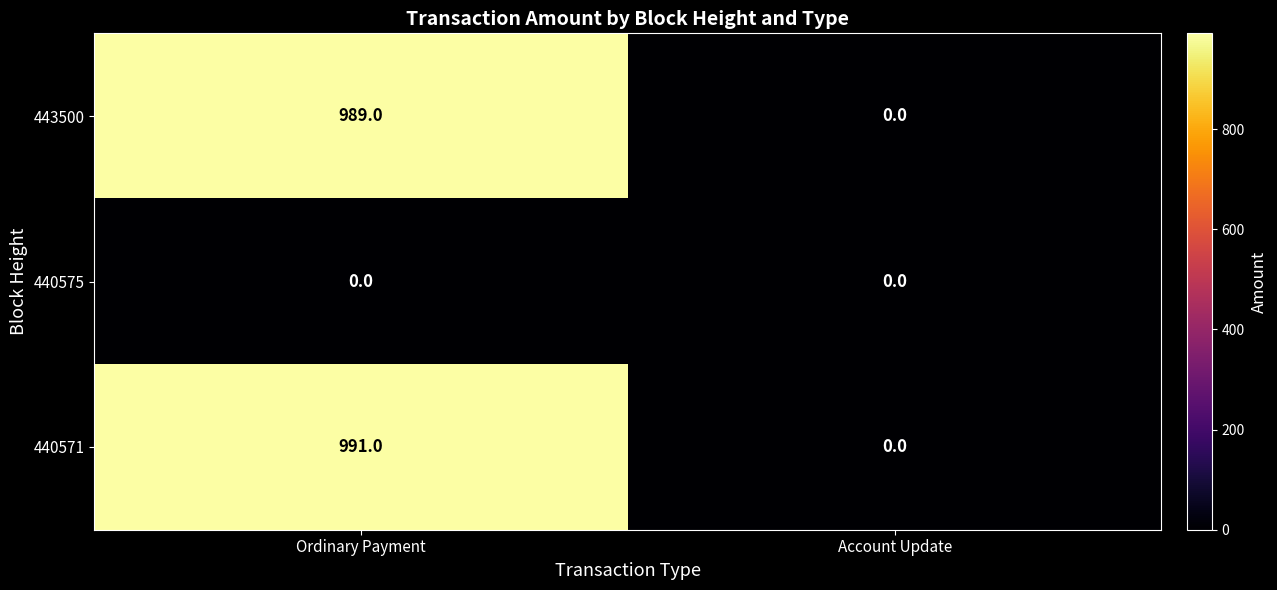

Reading left to right, transcribe all the data shown in this chart.

443500: 989	0
440575: 0	0
440571: 991	0